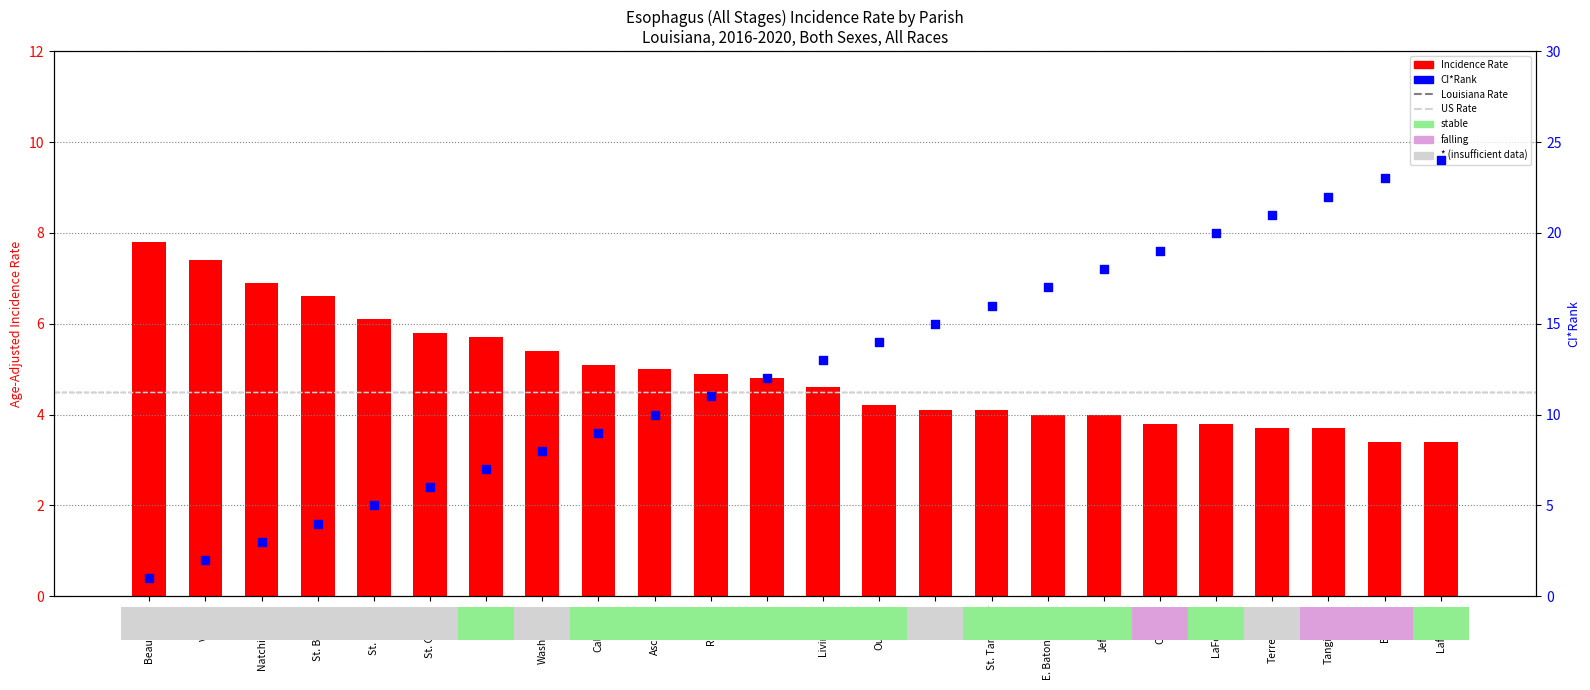

Is the value of rates at St. Charles greater than the value of ci_ranks at Washington?

No